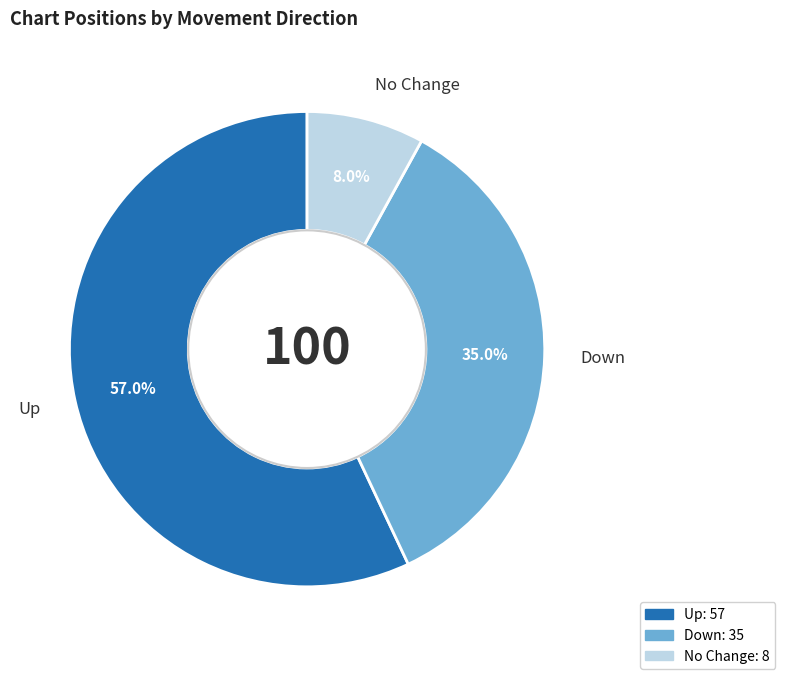

Count the number of slices in the pie.

3